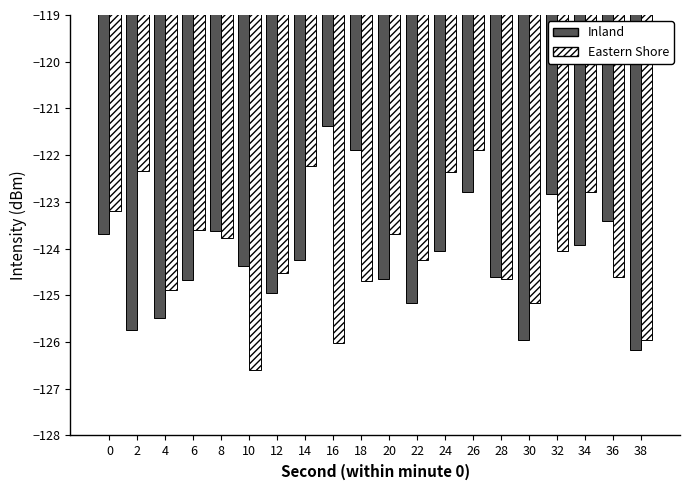

At which label does Inland reach its peak?

16